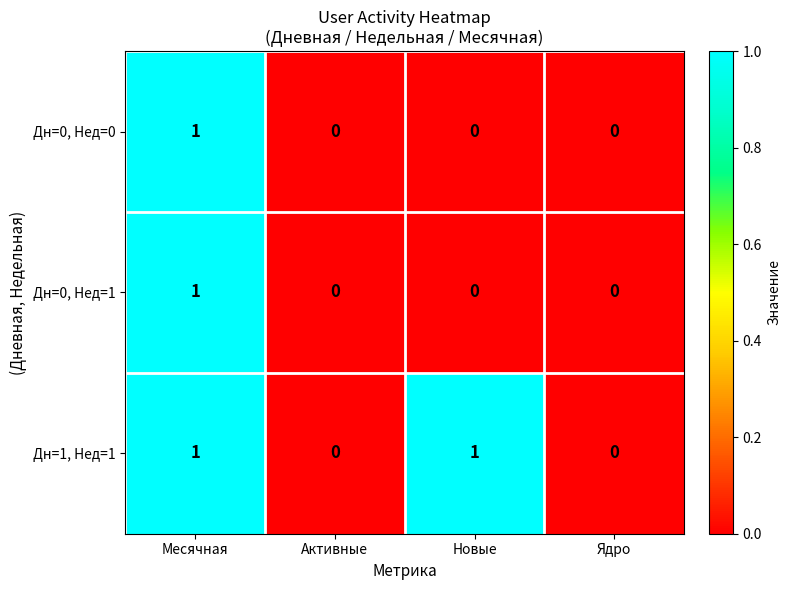

How many distinct data groups are displayed?

3